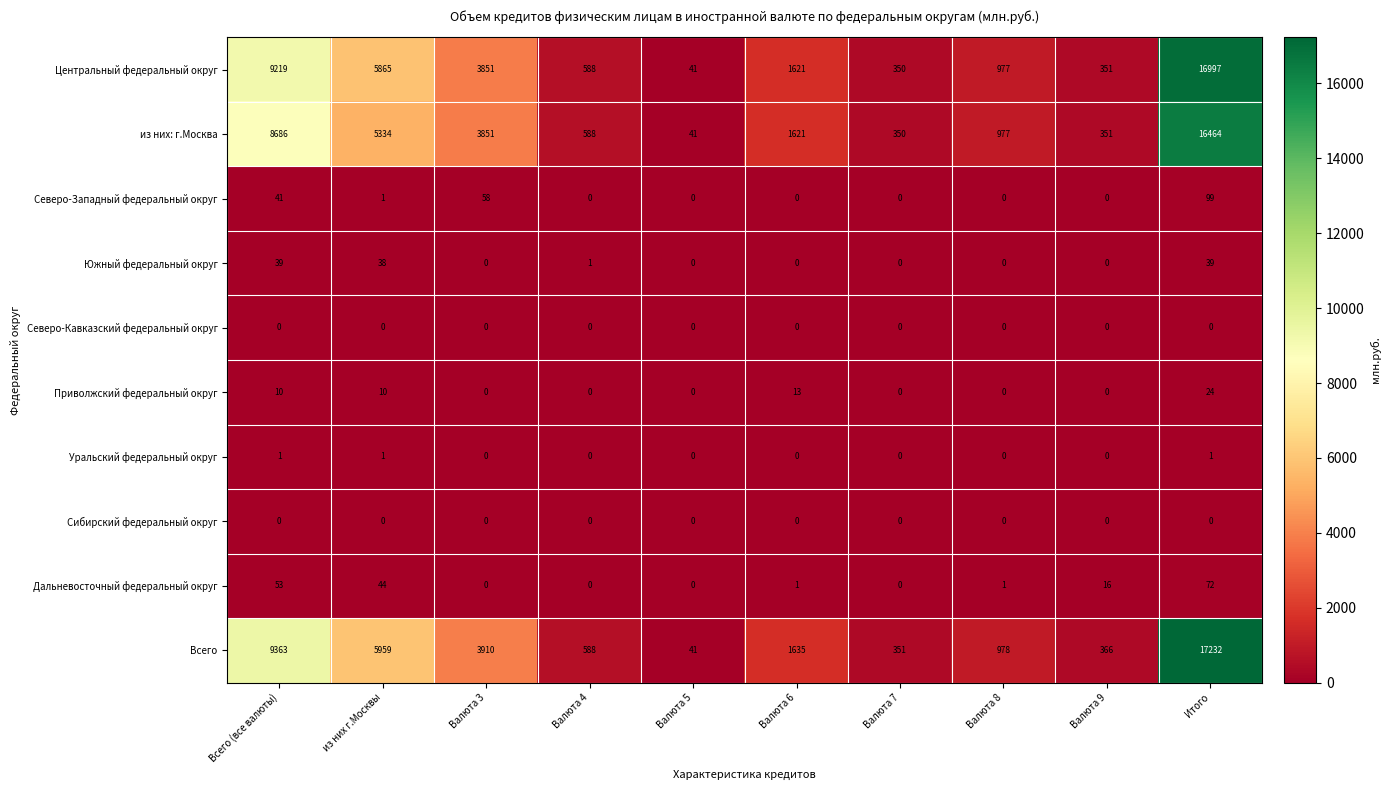

Which series has the largest total across all categories?

Всего